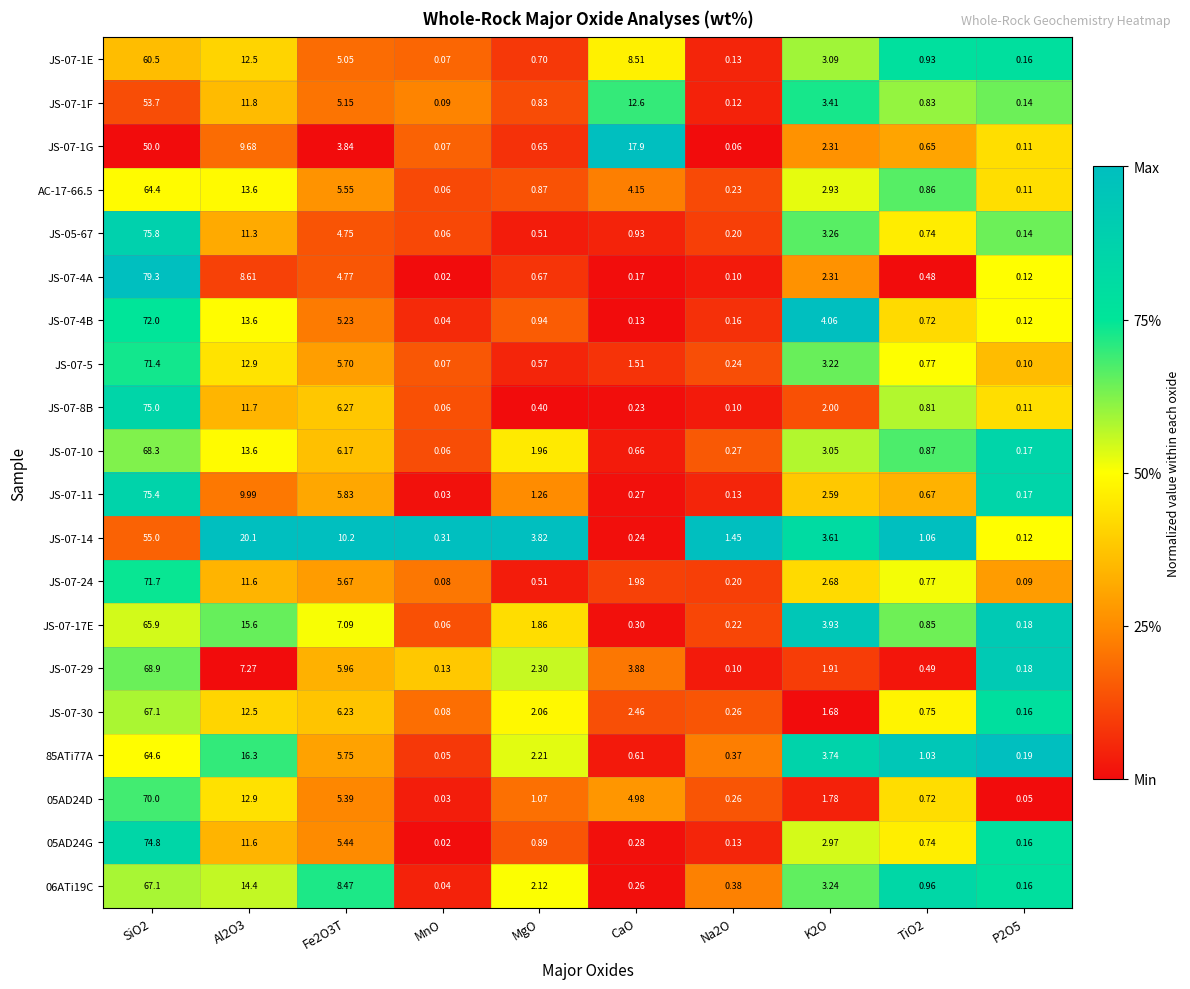

Is the value of JS-07-5 at Fe2O3T greater than the value of 85ATi77A at MgO?

Yes